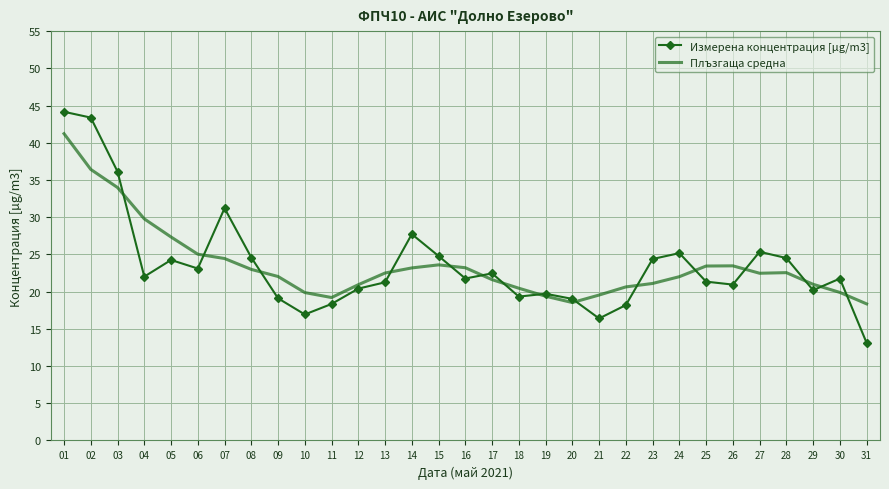

Where do Измерена концентрация [µg/m3] and Плъзгаща средна first cross each other?

03 and 04